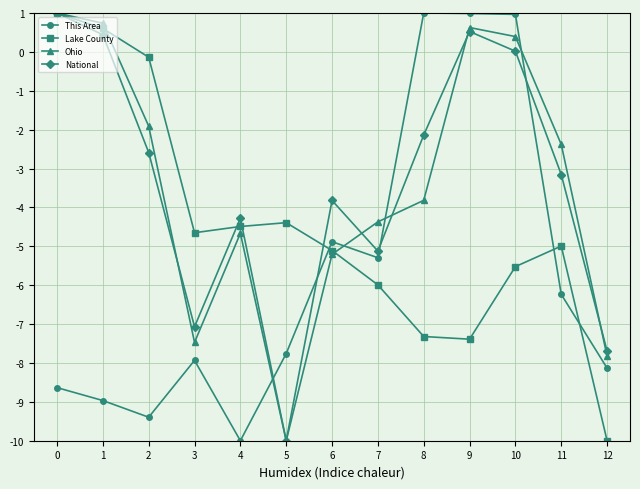

Is it true that Lake County equals -7.4 at 9?

True